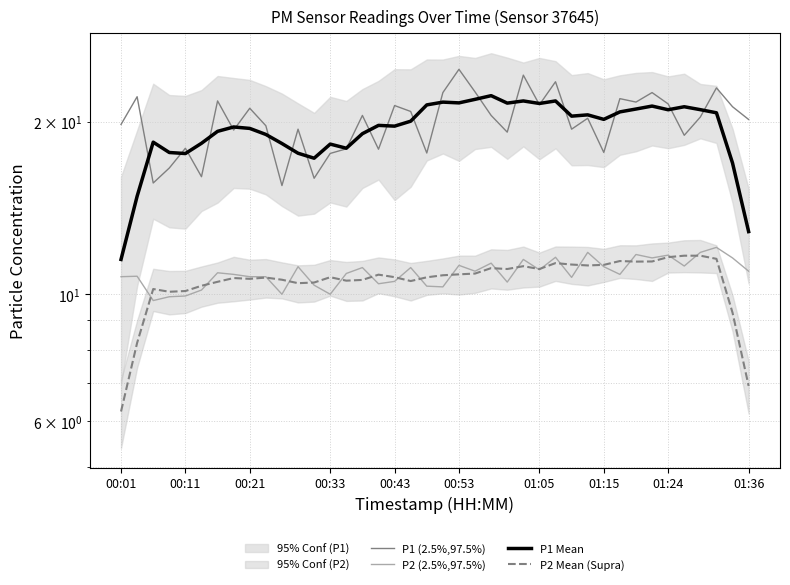

What is the value of the P2 Mean (Supra) point at the 14th from the left?

10.7